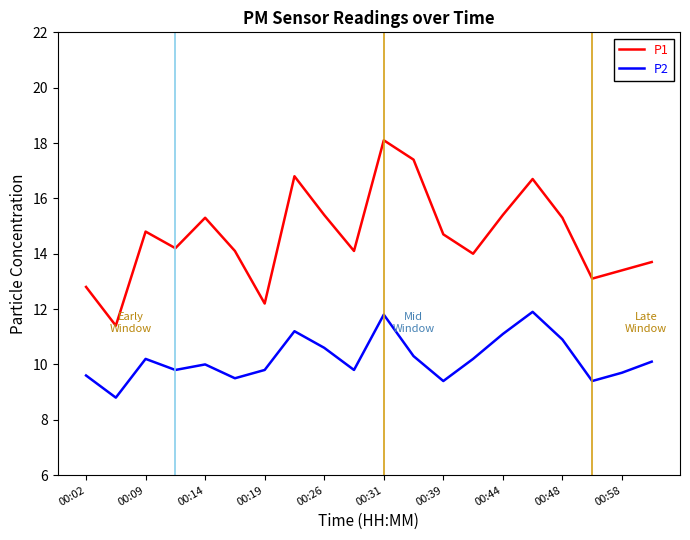

Which series has the widest spread of values?

P1